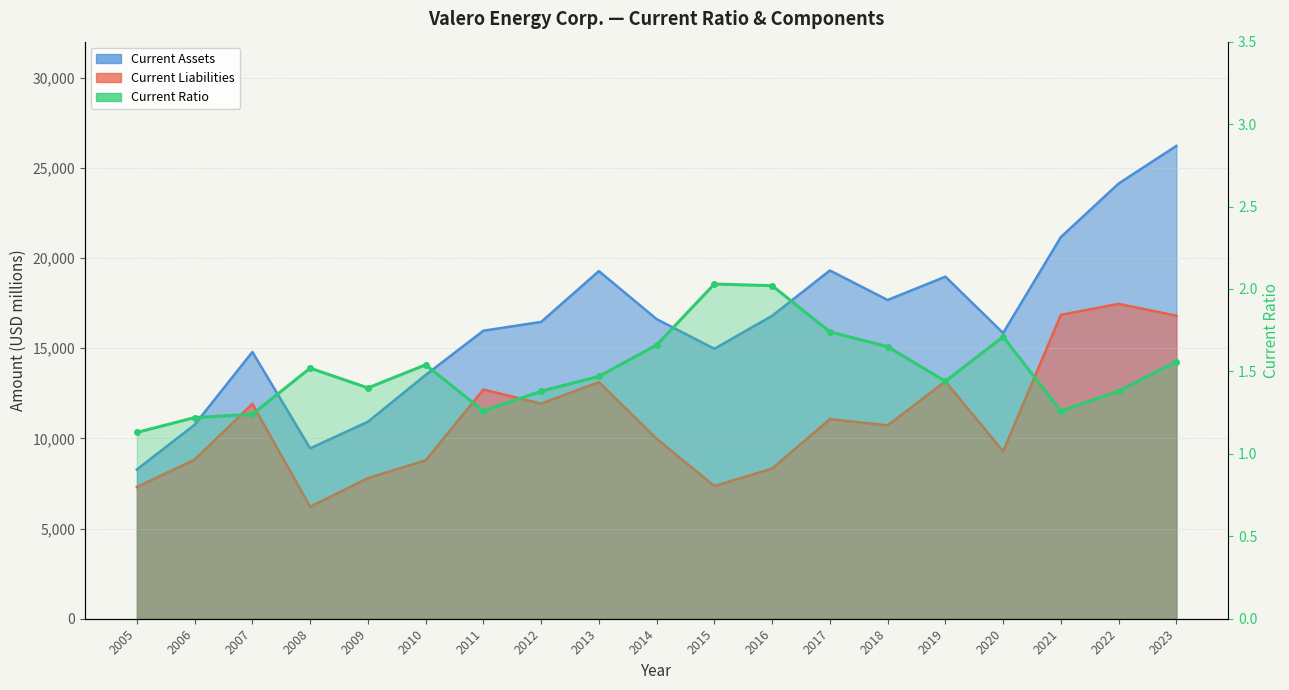

At which category is the sum across all series the highest?

2023